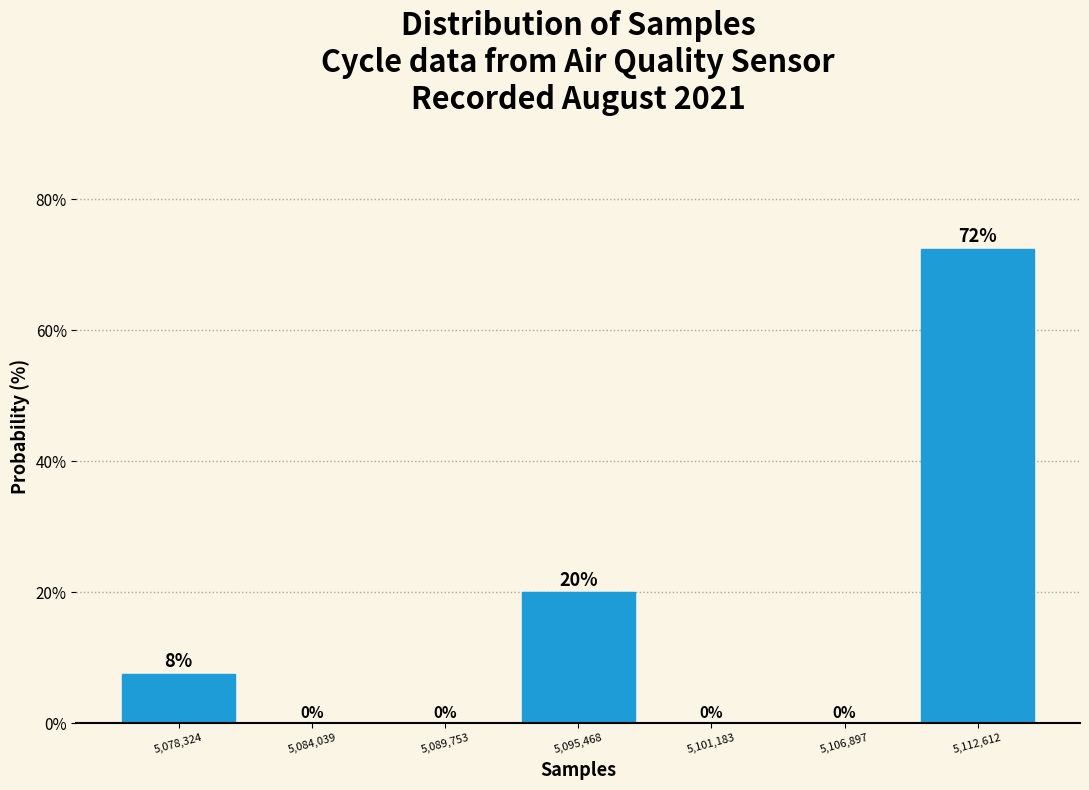

Over which range of the x-axis is the bar tallest?

5110000 to 5115000